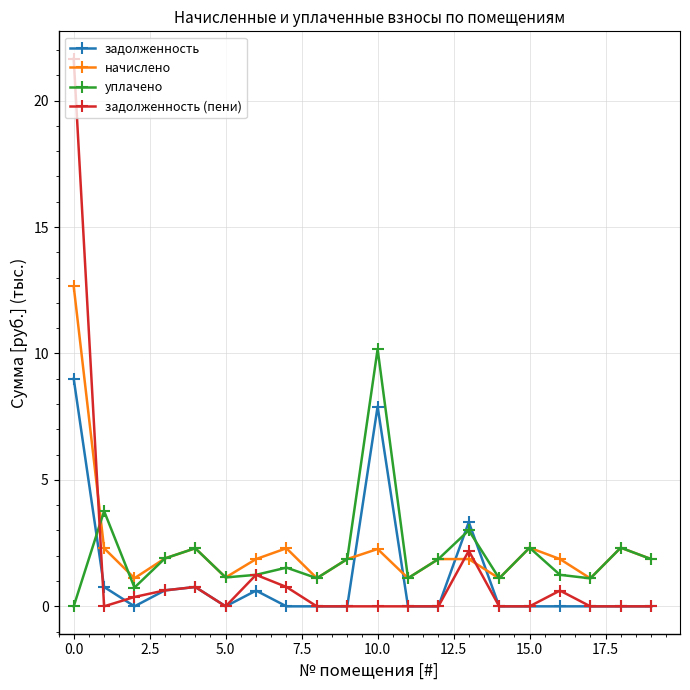

What is the greatest value displayed?

21.7